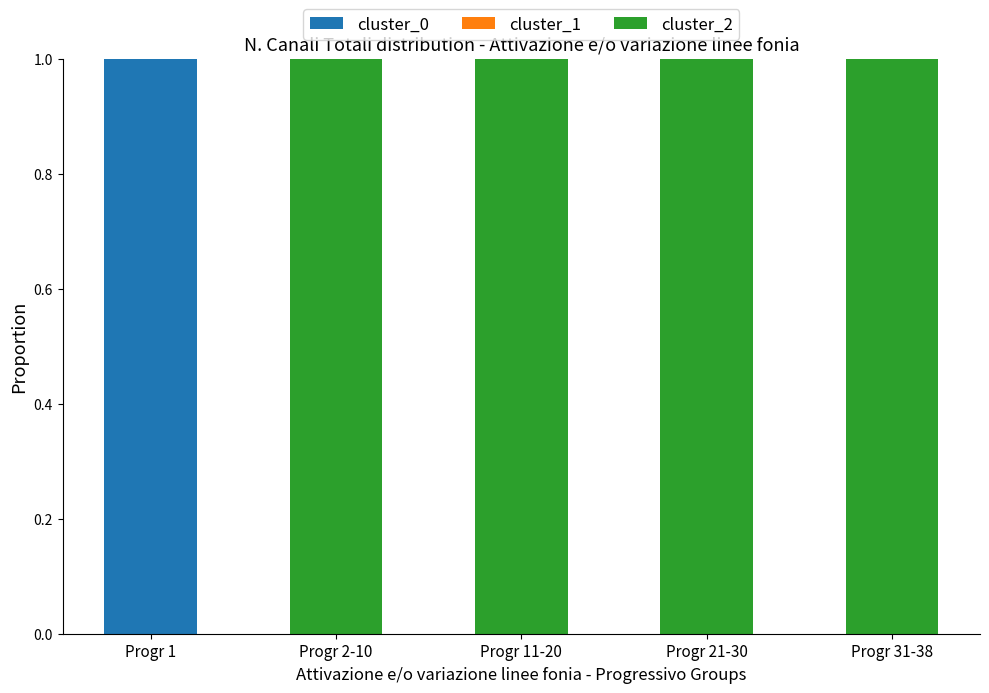

Which category has the highest value in the cluster_0 series?

Progr 1